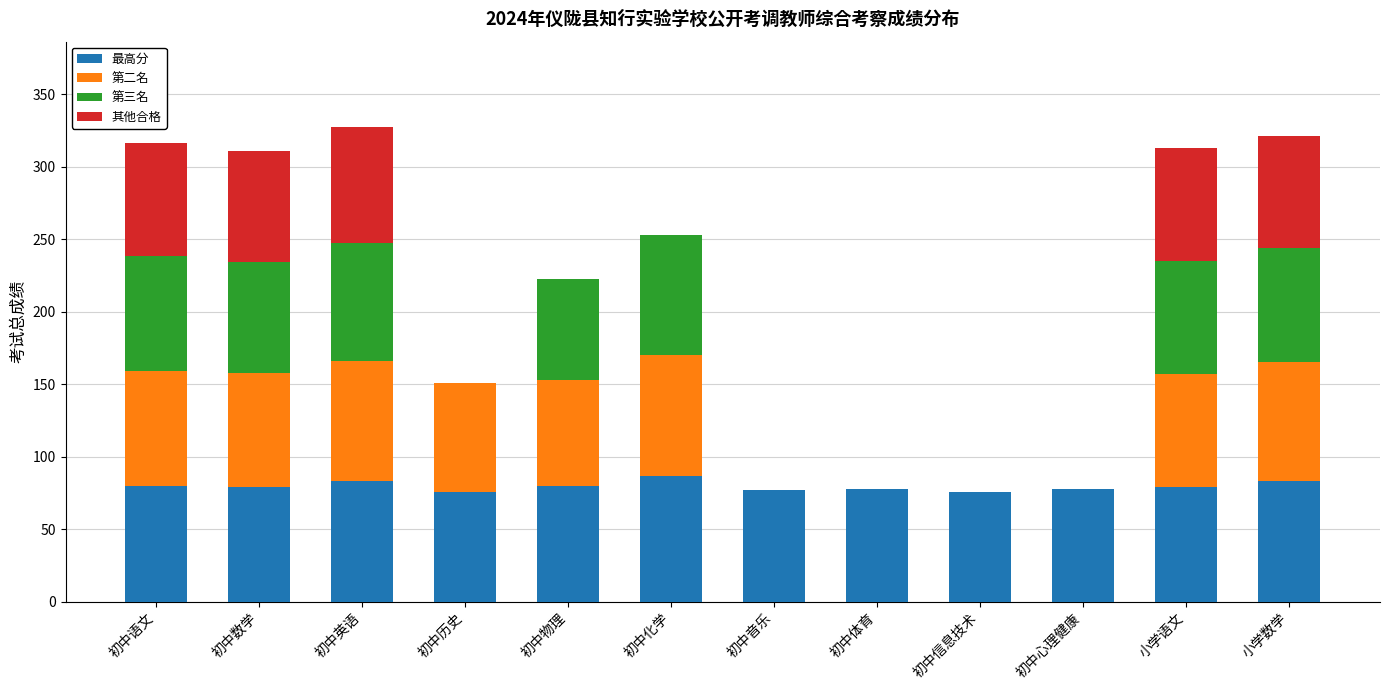

Does the chart contain stacked bars?

Yes